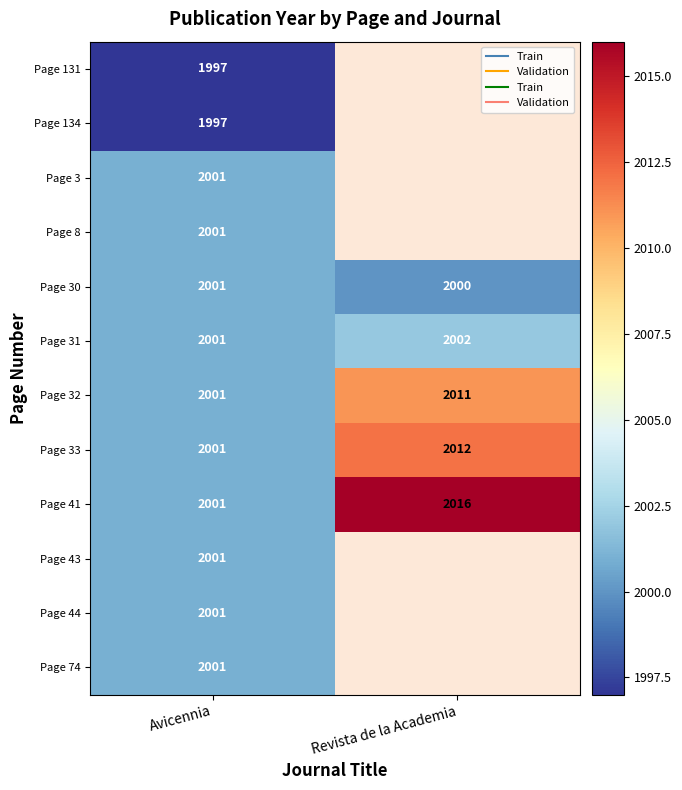

What is the smallest value displayed?

1997.0